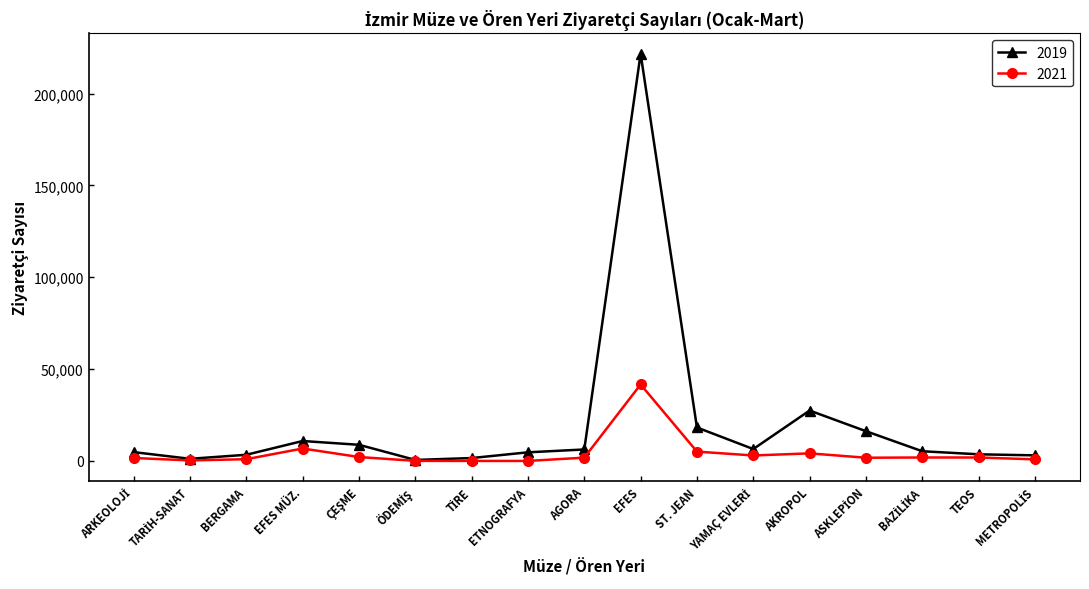

How many lines are shown in the chart?

2